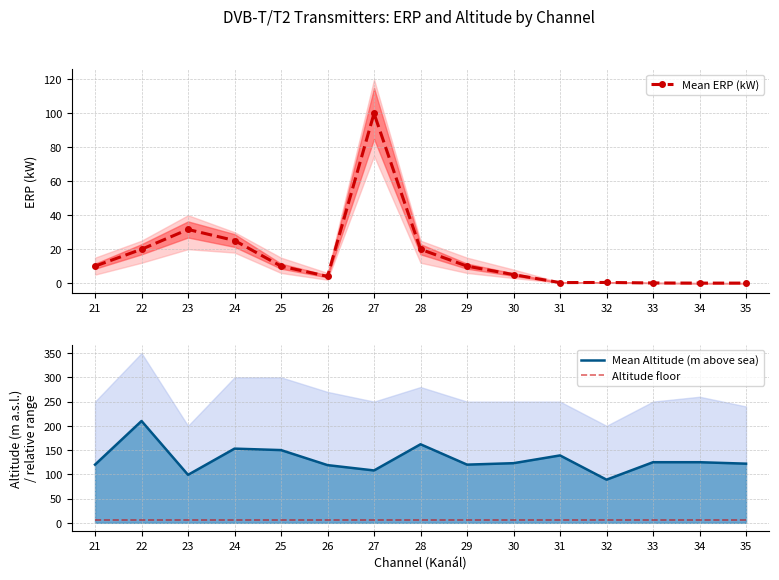

At which category does Mean Altitude (m above sea) reach its first local peak?

22